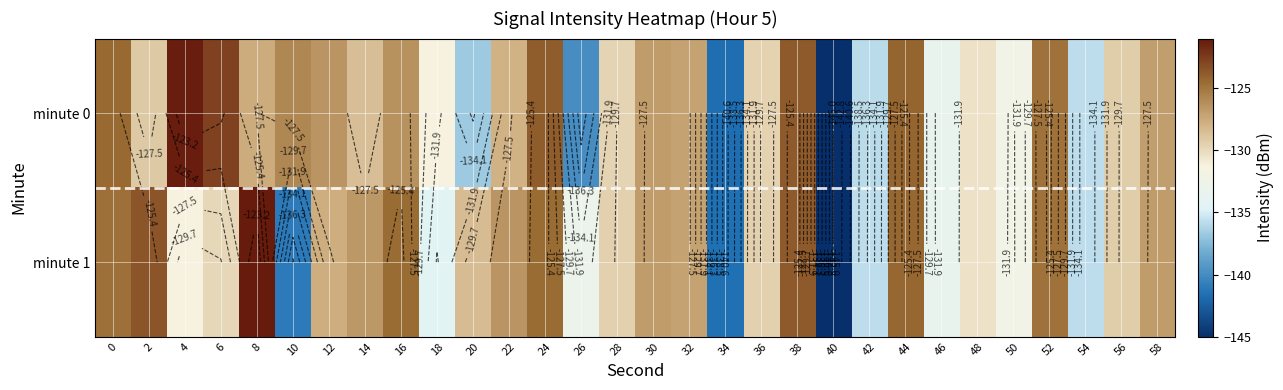

Which series has the largest total across all categories?

minute 0